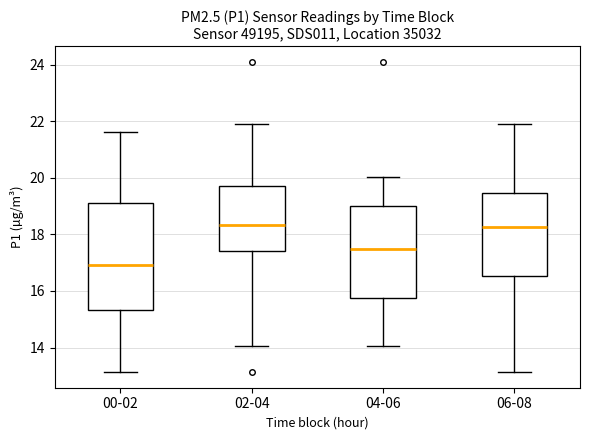

Reading left to right, transcribe this box plot: for each box, give where its median line is, the range the box spans, and where its two whiskers end, as read against the y-axis. The values are not printed on the chart, so give them approximately, as read against the axis.

00-02: median 17.0, box 15.4 to 19.2, whiskers 13.2 to 21.6
02-04: median 18.4, box 17.4 to 19.8, whiskers 14.0 to 22.0
04-06: median 17.4, box 15.8 to 19.0, whiskers 14.0 to 20.0
06-08: median 18.2, box 16.6 to 19.4, whiskers 13.2 to 22.0